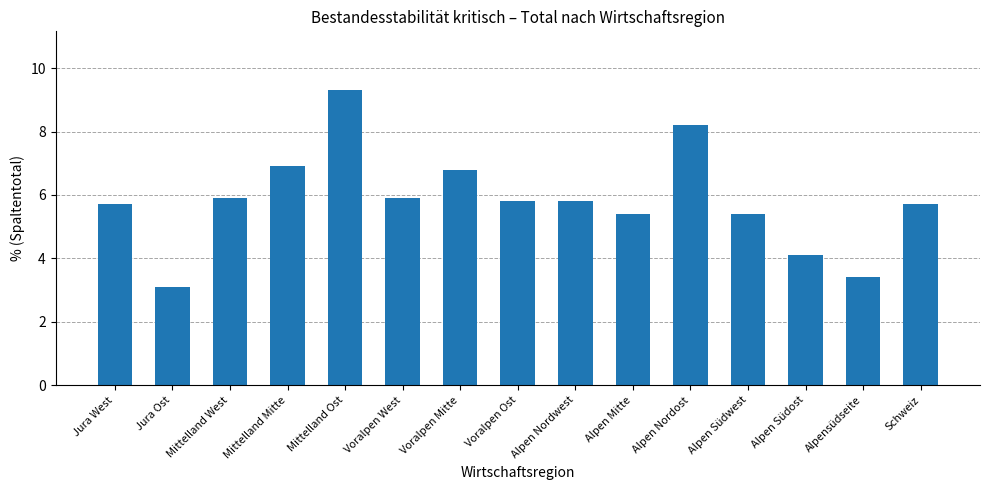

Reading left to right, list all the values displayed in this chart.

5.7	3.1	5.9	6.9	9.3	5.9	6.8	5.8	5.8	5.4	8.2	5.4	4.1	3.4	5.7